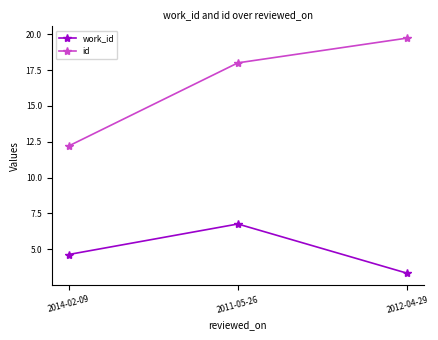

Reading right to left, list all the values displayed in this chart.

work_id: 2012-04-29=3.3	2011-05-26=6.8	2014-02-09=4.6
id: 2012-04-29=19.7	2011-05-26=18.0	2014-02-09=12.2